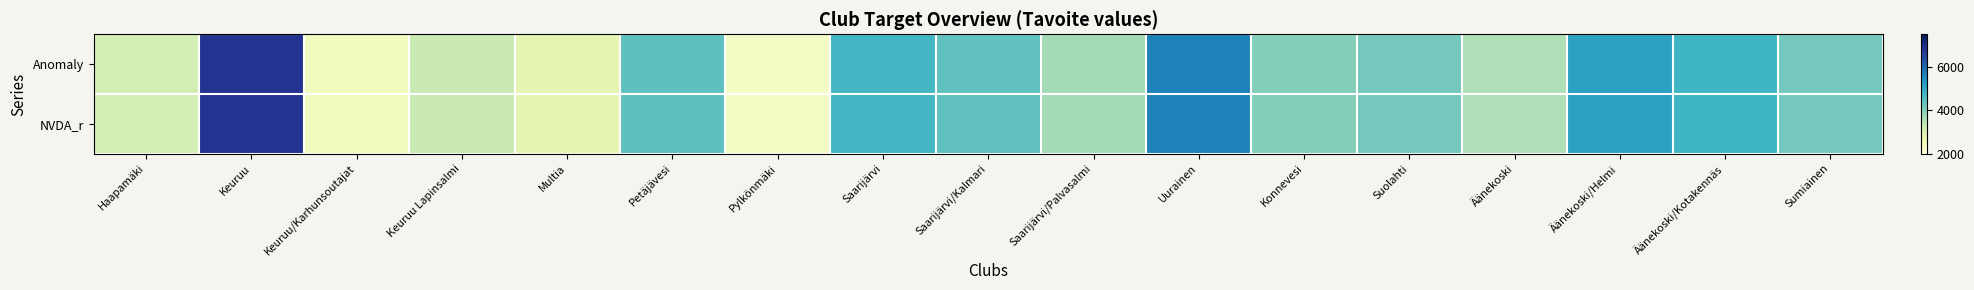

Which series has the largest range (max minus min)?

Anomaly